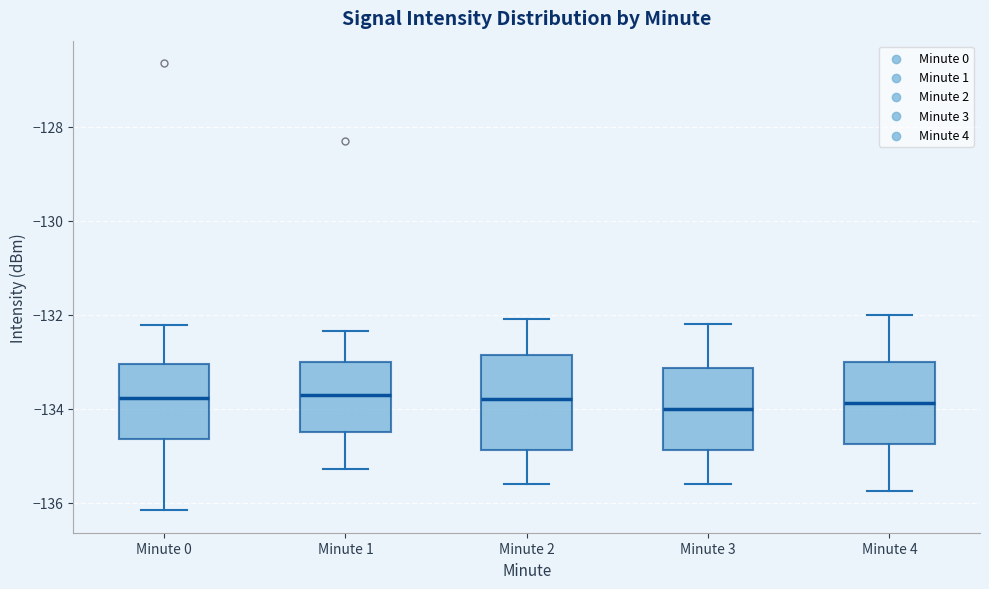

Where does the lower whisker of the box for Minute 2 end on the y-axis? The values are not printed on the chart, so give them approximately, as read against the axis.

-135.6